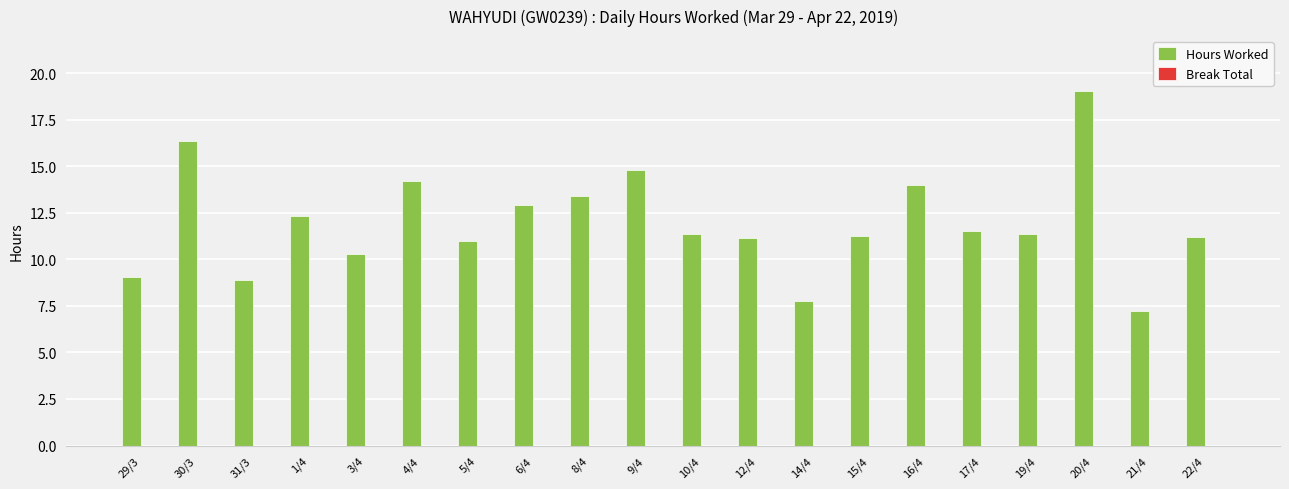

What is the ratio of the value at 15/4 to the value at 1/4?

0.9